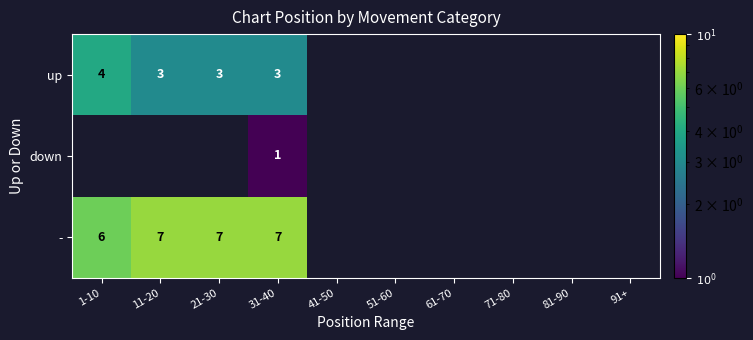

The - series shows 4 at 1-10. True or false?

False